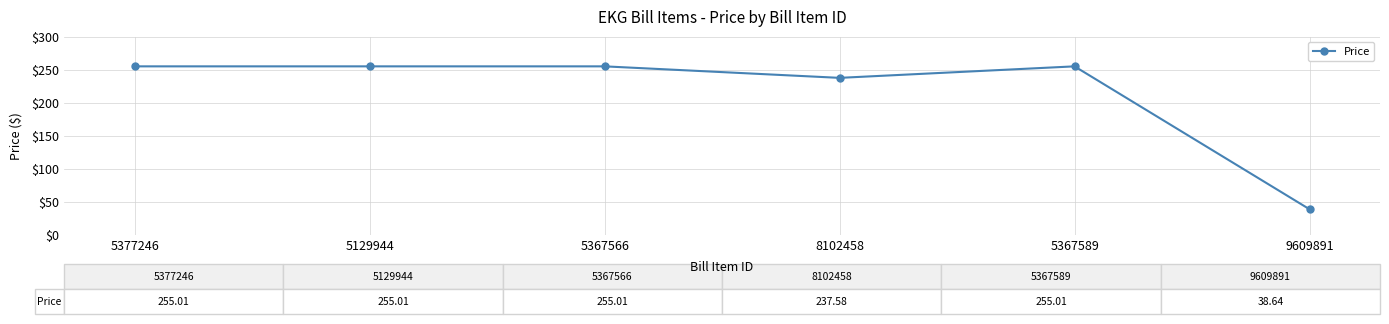

Reading left to right, transcribe all the data shown in this chart.

255.0	255.0	255.0	237.6	255.0	38.6